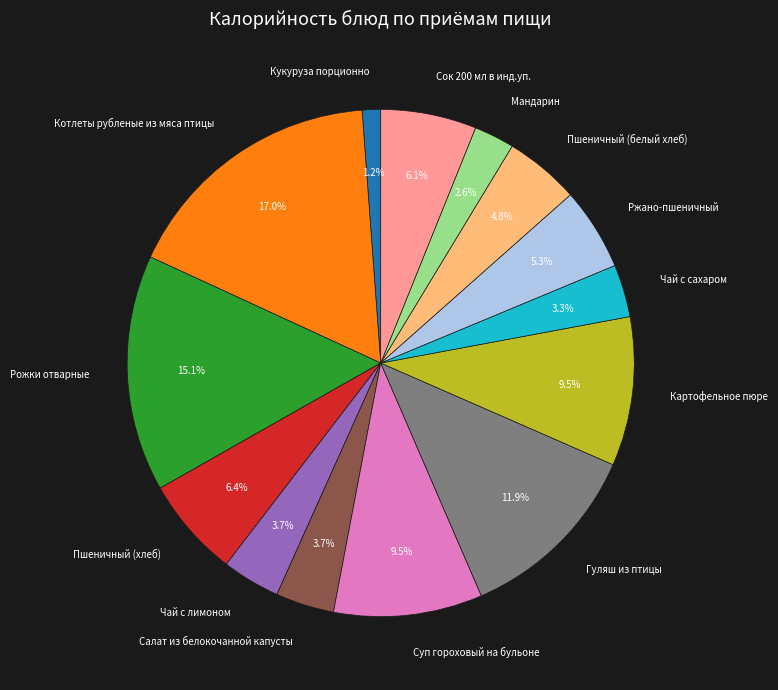

Combined, do Салат из белокочанной капусты and Сок 200 мл в инд.уп. account for over 50%?

No